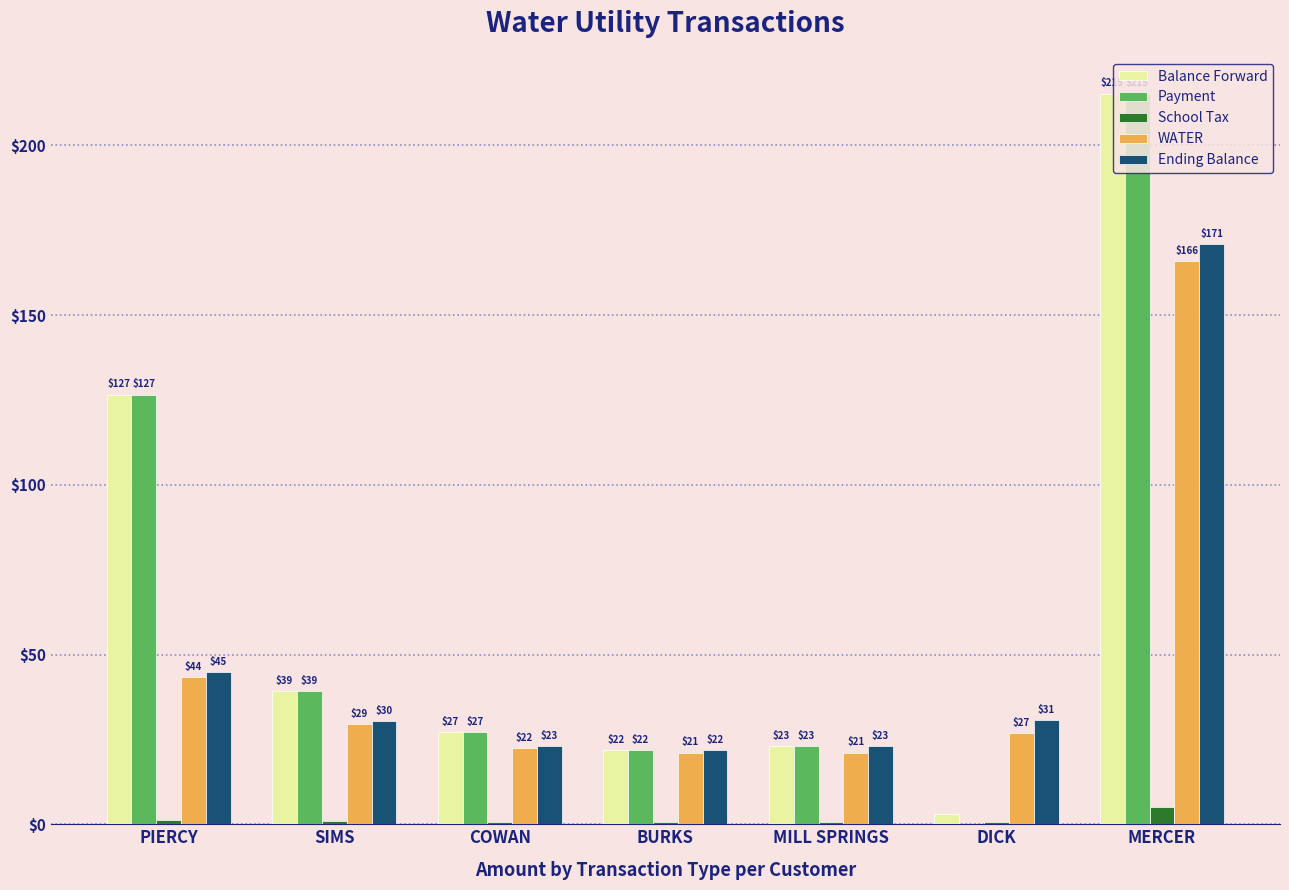

What is the label of the 1st bar from the right?

MERCER